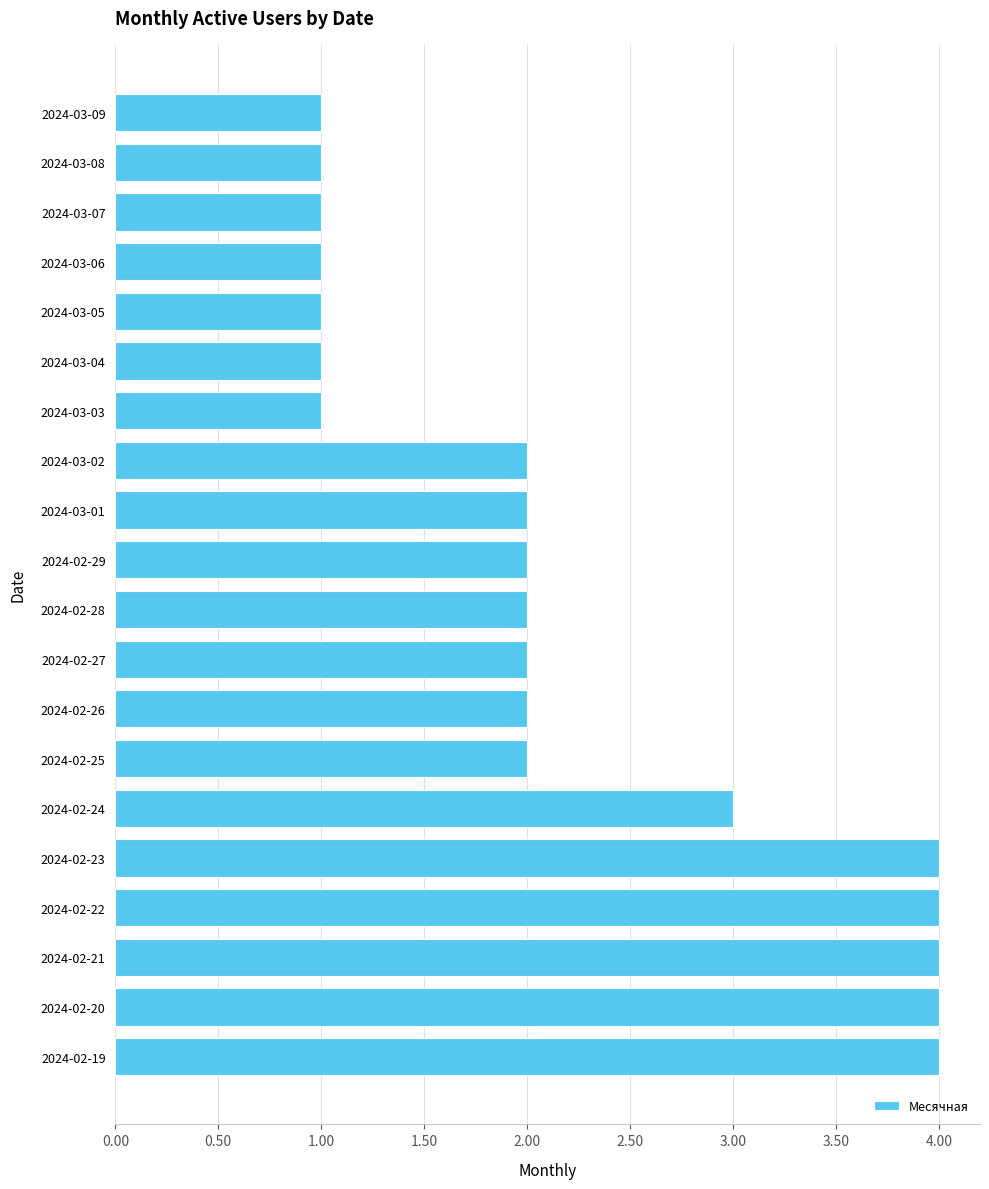

What is the maximum value shown in the chart?

4